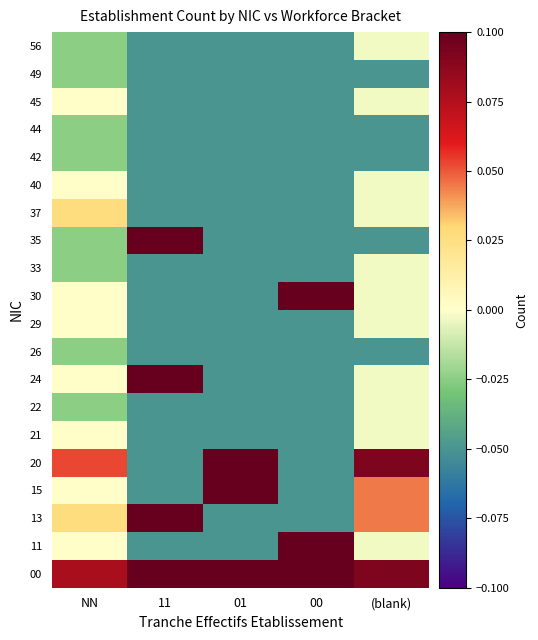

Reading left to right, transcribe all the data shown in this chart.

00: NN=0.1	11=0.2	01=0.3	00=0.5	(blank)=0.1
11: NN=0.0	11=-0.1	01=-0.1	00=0.2	(blank)=-0.0
13: NN=0.0	11=0.2	01=-0.1	00=-0.1	(blank)=0.0
15: NN=0.0	11=-0.1	01=0.3	00=-0.1	(blank)=0.0
20: NN=0.1	11=-0.1	01=0.3	00=-0.1	(blank)=0.1
21: NN=0.0	11=-0.1	01=-0.1	00=-0.1	(blank)=-0.0
22: NN=-0.0	11=-0.1	01=-0.1	00=-0.1	(blank)=-0.0
24: NN=0.0	11=0.2	01=-0.1	00=-0.1	(blank)=-0.0
26: NN=-0.0	11=-0.1	01=-0.1	00=-0.1	(blank)=-0.1
29: NN=0.0	11=-0.1	01=-0.1	00=-0.1	(blank)=-0.0
30: NN=0.0	11=-0.1	01=-0.1	00=0.2	(blank)=-0.0
33: NN=-0.0	11=-0.1	01=-0.1	00=-0.1	(blank)=-0.0
35: NN=-0.0	11=0.2	01=-0.1	00=-0.1	(blank)=-0.1
37: NN=0.0	11=-0.1	01=-0.1	00=-0.1	(blank)=-0.0
40: NN=0.0	11=-0.1	01=-0.1	00=-0.1	(blank)=-0.0
42: NN=-0.0	11=-0.1	01=-0.1	00=-0.1	(blank)=-0.1
44: NN=-0.0	11=-0.1	01=-0.1	00=-0.1	(blank)=-0.1
45: NN=0.0	11=-0.1	01=-0.1	00=-0.1	(blank)=-0.0
49: NN=-0.0	11=-0.1	01=-0.1	00=-0.1	(blank)=-0.1
56: NN=-0.0	11=-0.1	01=-0.1	00=-0.1	(blank)=-0.0